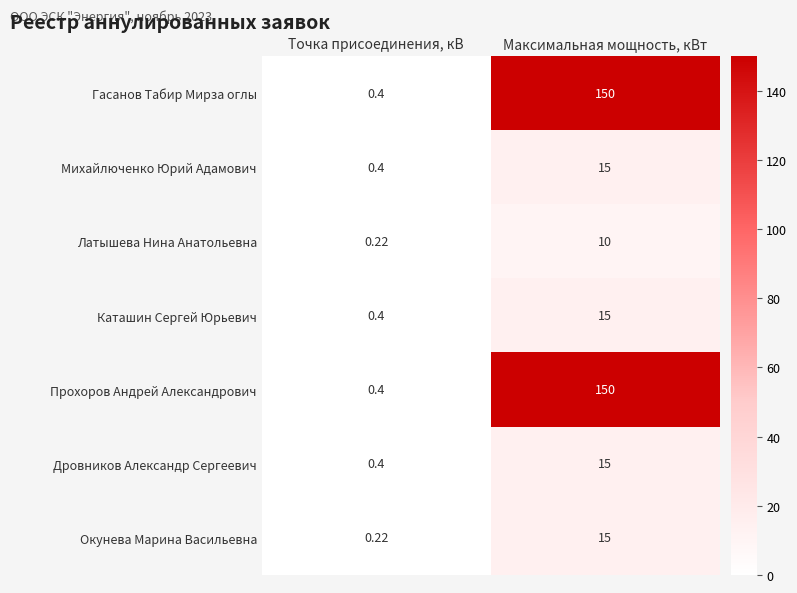

List the labels in order of Окунева Марина Васильевна value, largest first.

Максимальная мощность, кВт, Точка присоединения, кВ